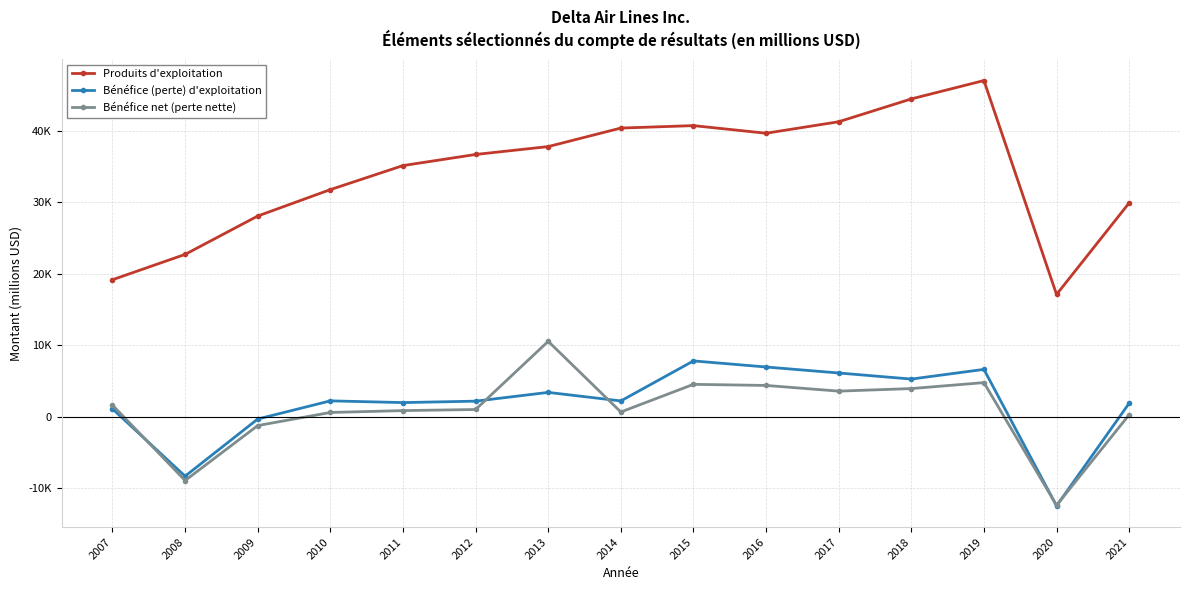

Which series changed the most between 2014 and 2018?

Produits d'exploitation